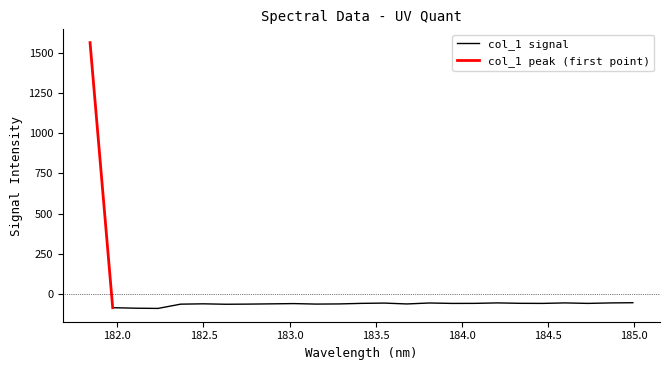

Count the number of data series in this chart.

1